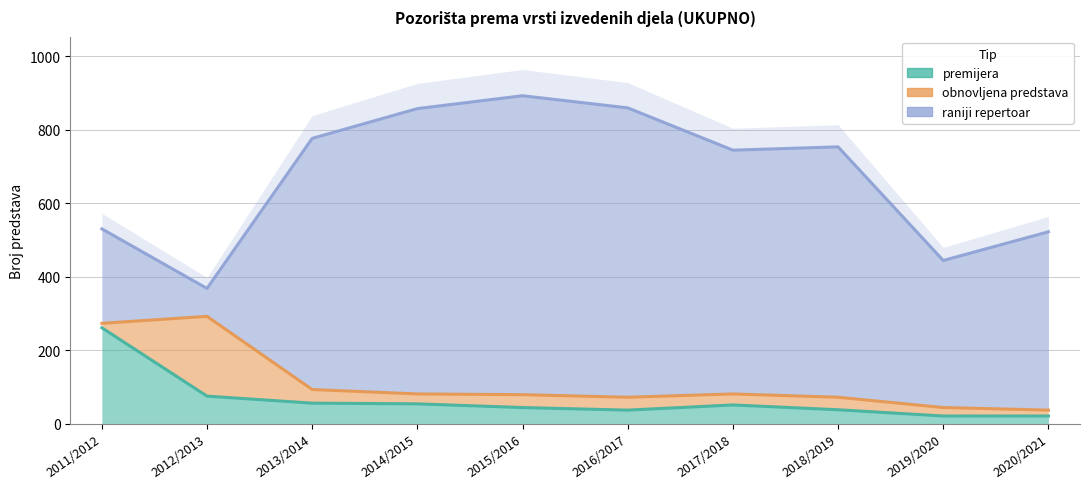

Rank the series at 2011/2012 from lowest to highest value.

obnovljena predstava, raniji repertoar, premijera